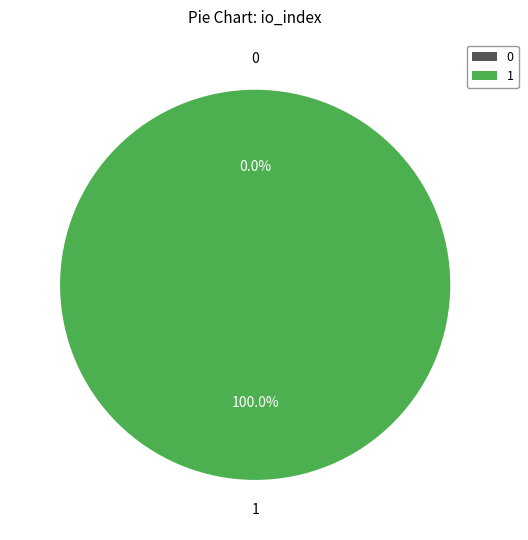

What is the total percentage of 1 and 0?

100.0%